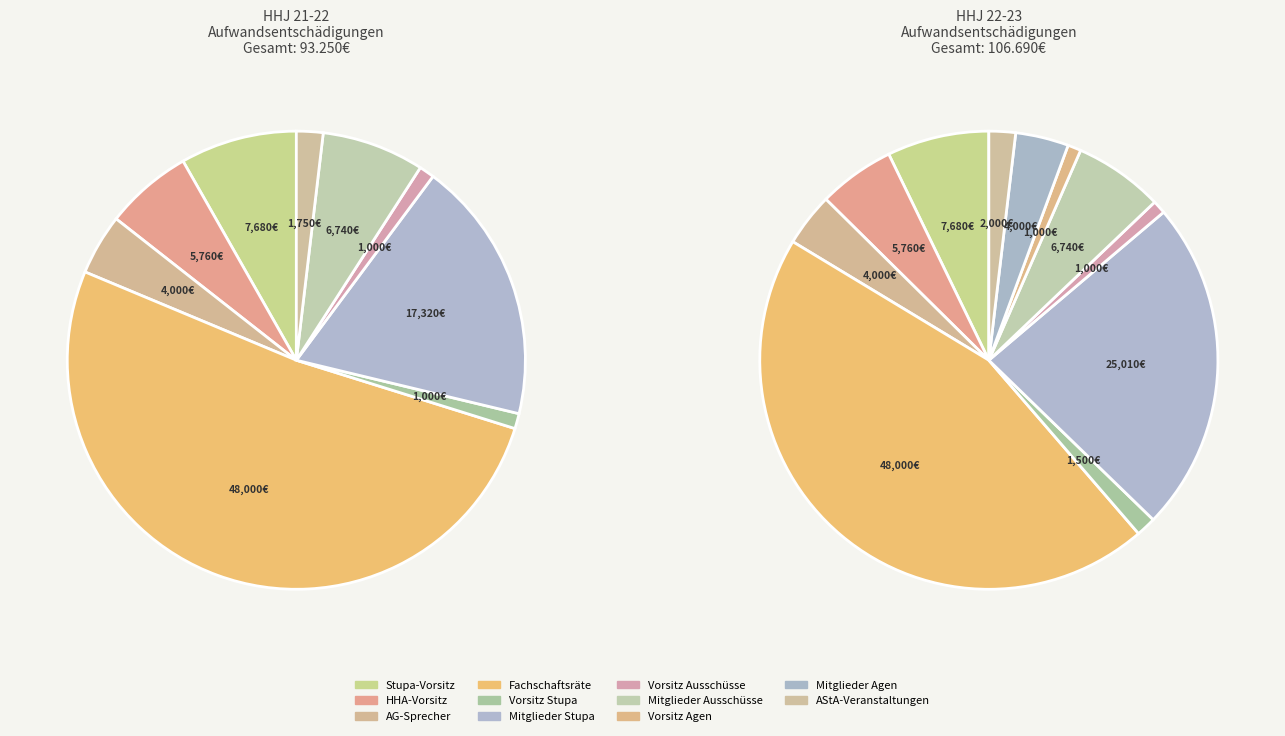

The Vorsitz Stupa slice represents 11% of the pie. True or false?

False